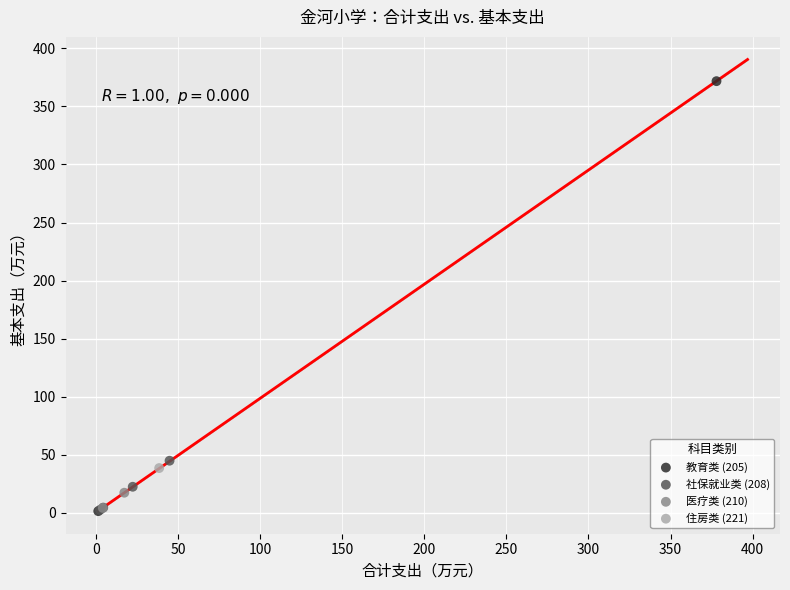

What are all the series names shown in the legend?

教育类 (205), 社保就业类 (208), 医疗类 (210), 住房类 (221)